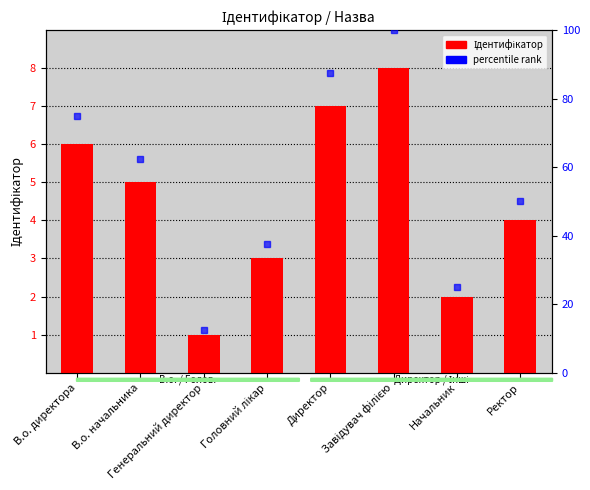

What is the difference between the values at В.о. директора and Начальник?

4